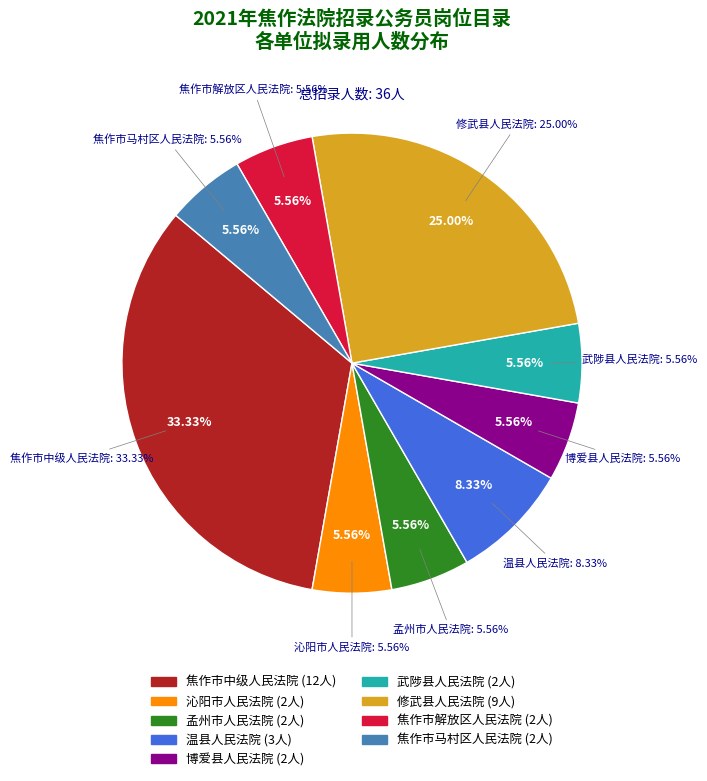

To the nearest percent, what percentage of the pie is 孟州市人民法院?

6%